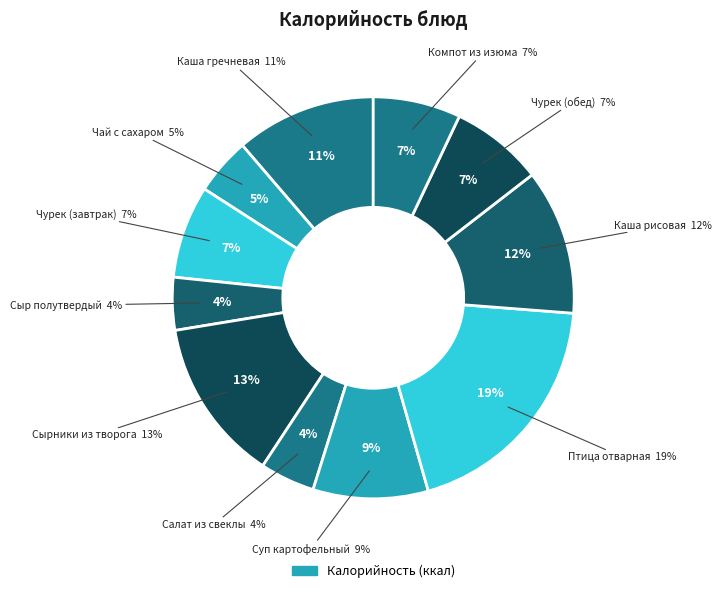

True or false: Суп картофельный accounts for 9% of the total.

True